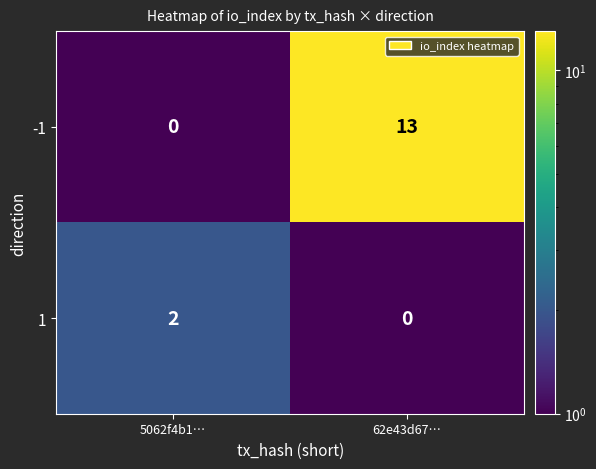

Reading right to left, extract all data points from this chart.

-1: 13	0
1: 0	2